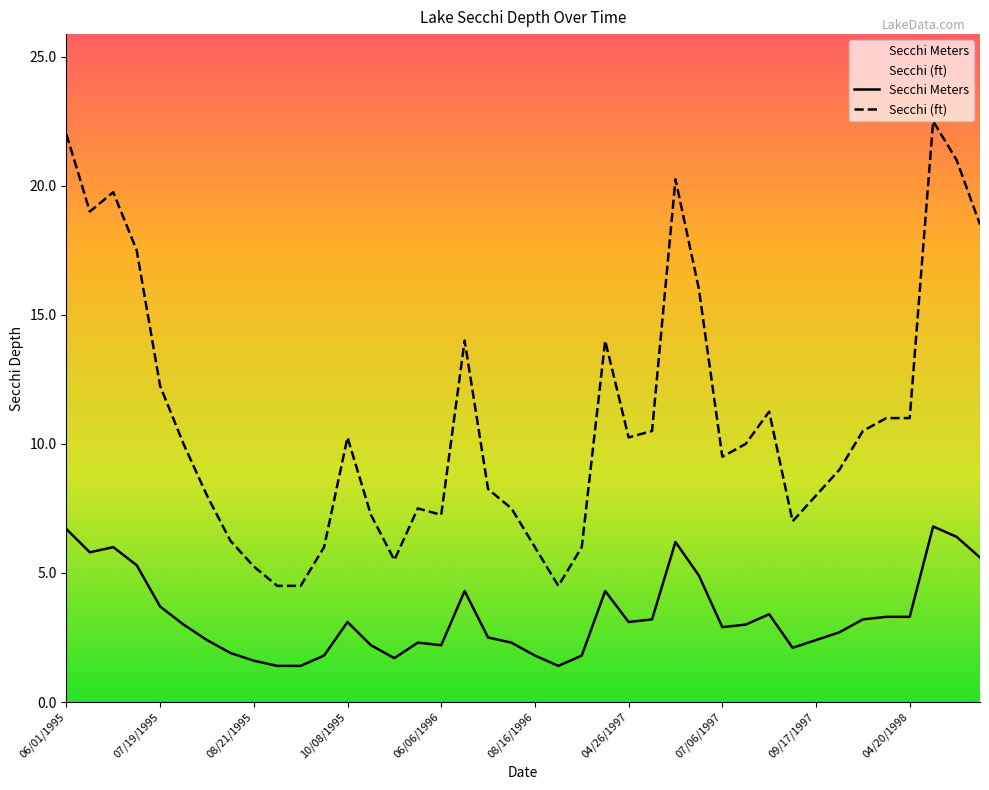

True or false: Secchi (ft) and Secchi Meters cross at least once.

False